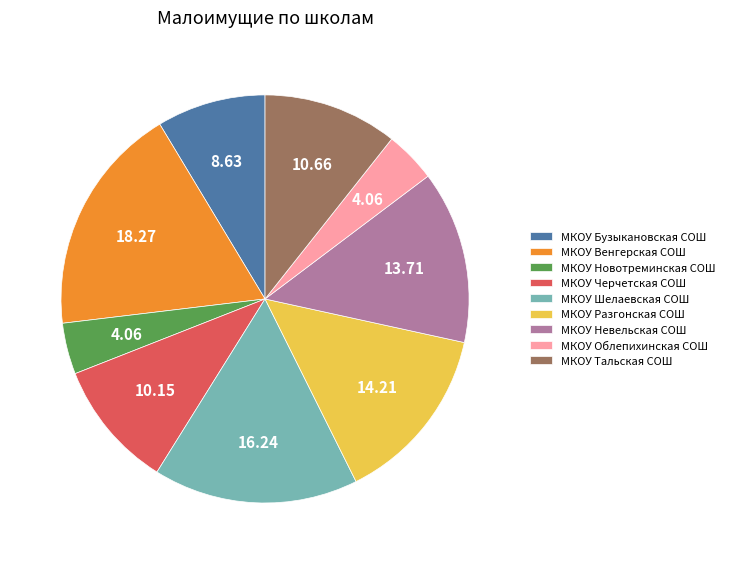

Does МКОУ Шелаевская СОШ represent more than half of the total?

No